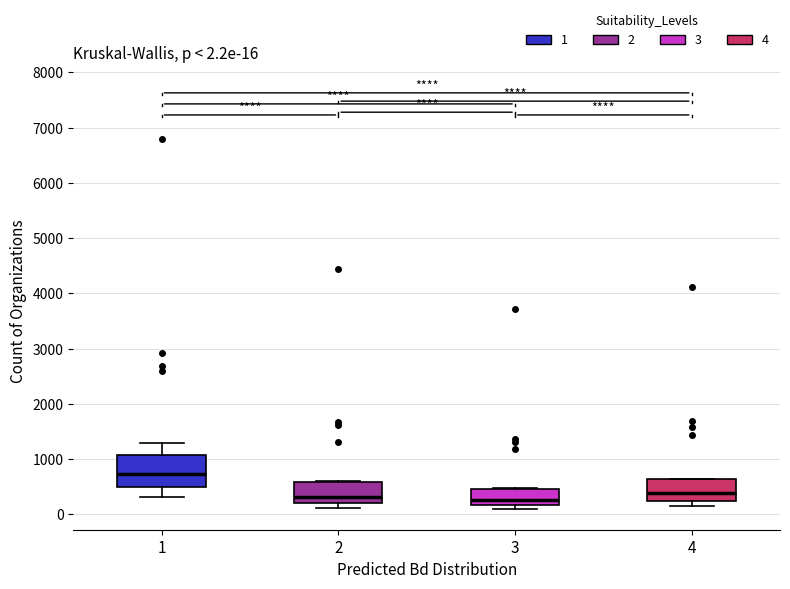

Which box is the tallest, from its lower edge to its upper edge?

1